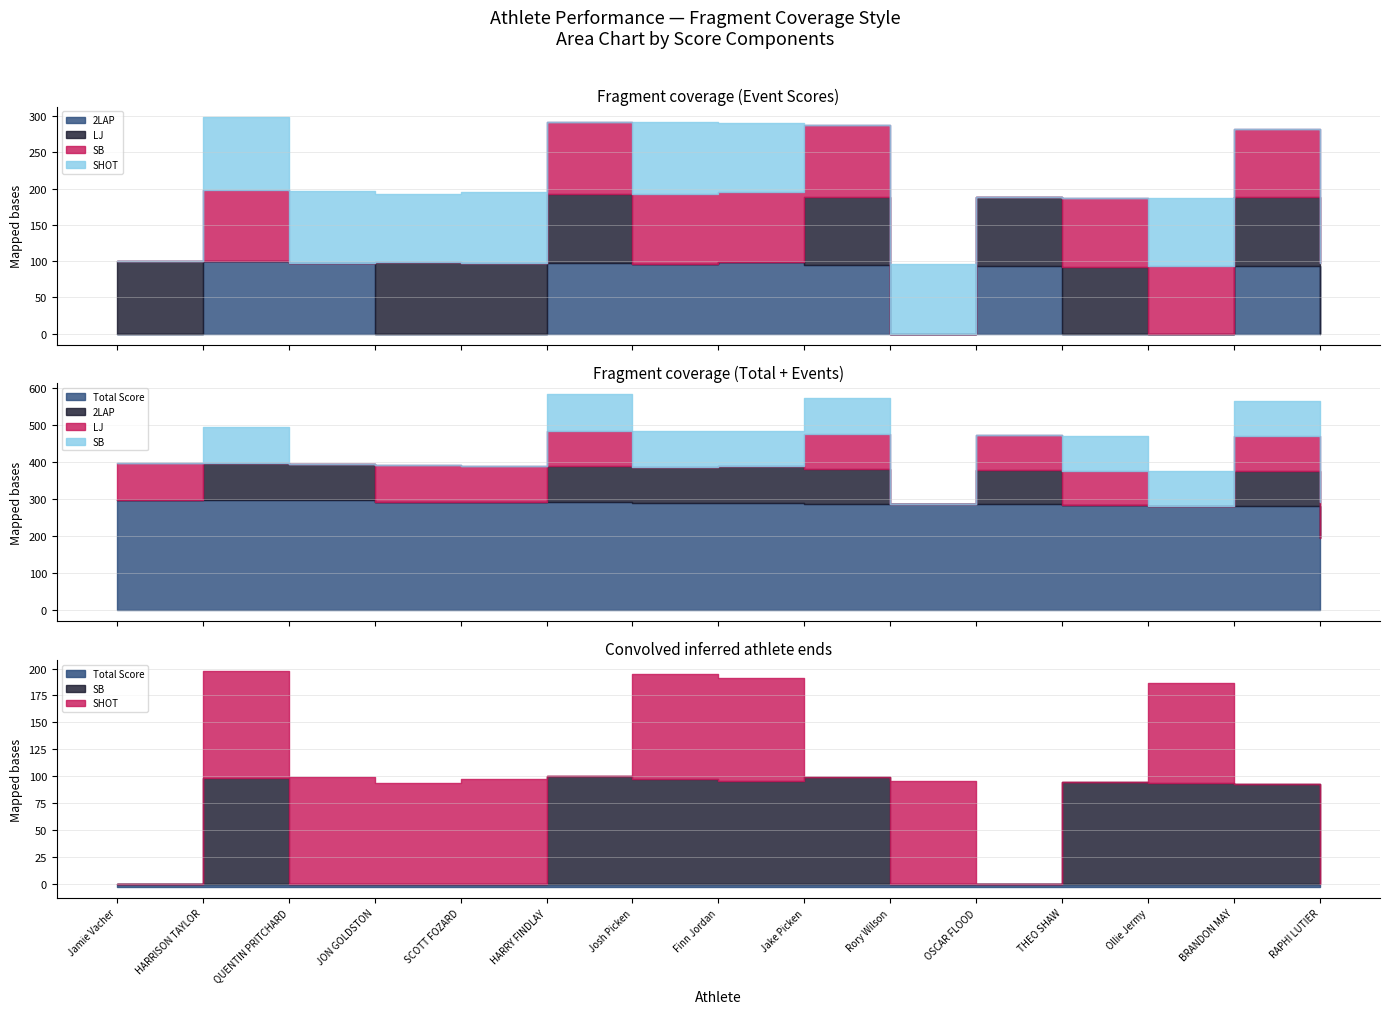

What is the sum of all SB values?

772